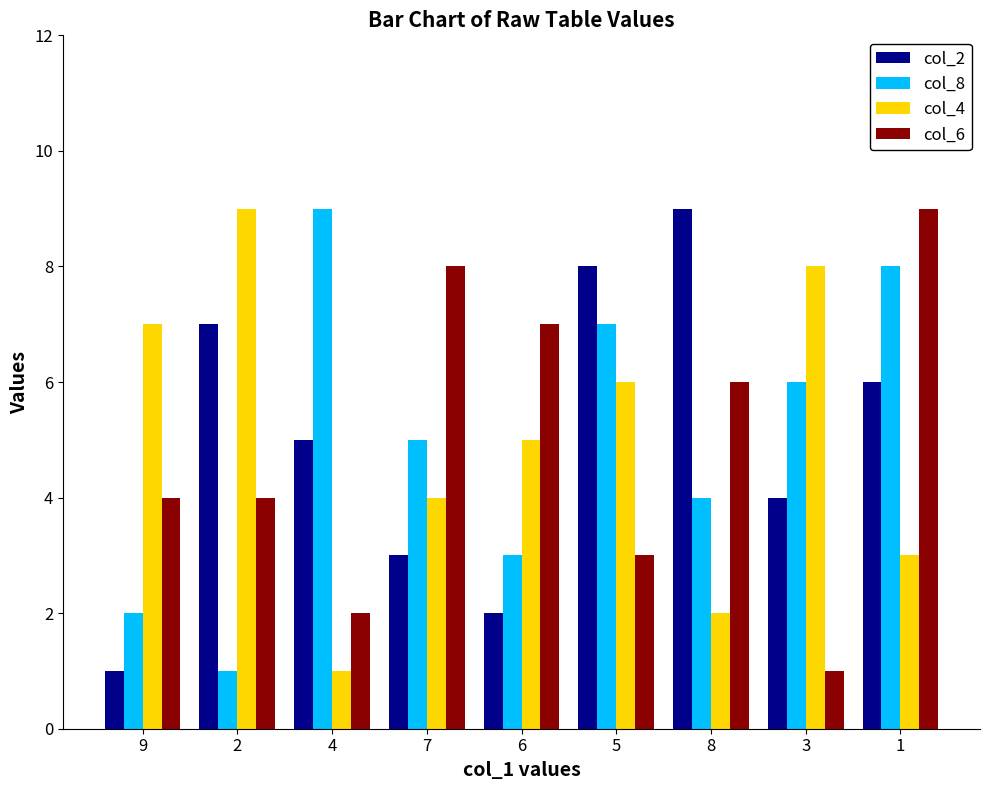

Between 6 and 1, which series saw the biggest shift?

col_8